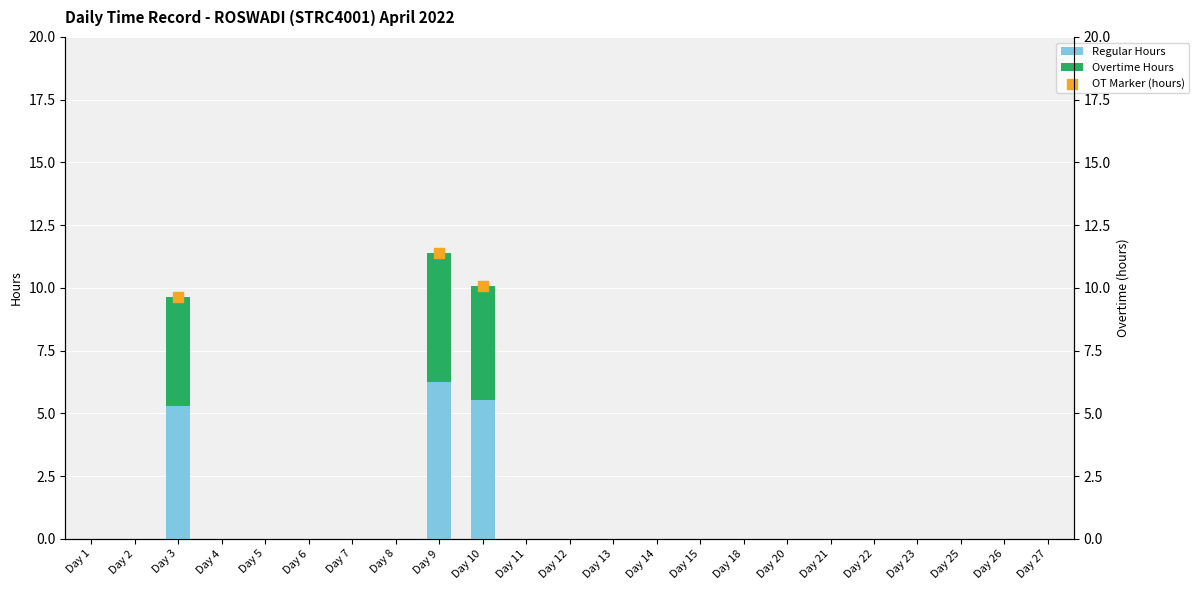

Which category has the highest value in the Regular Hours series?

Day 9